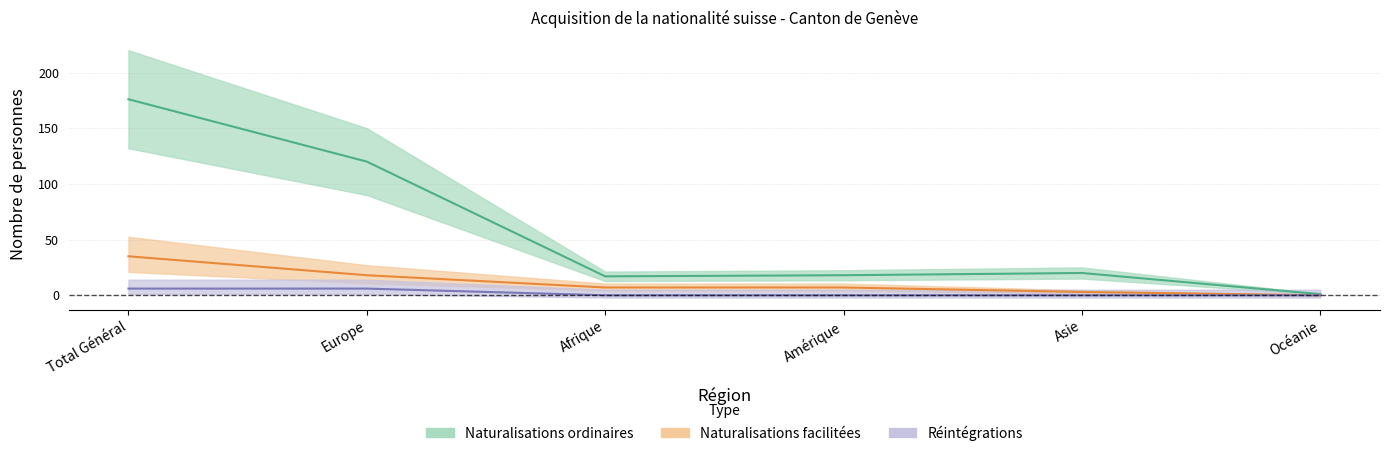

What is the total value across all series at Asie?

23